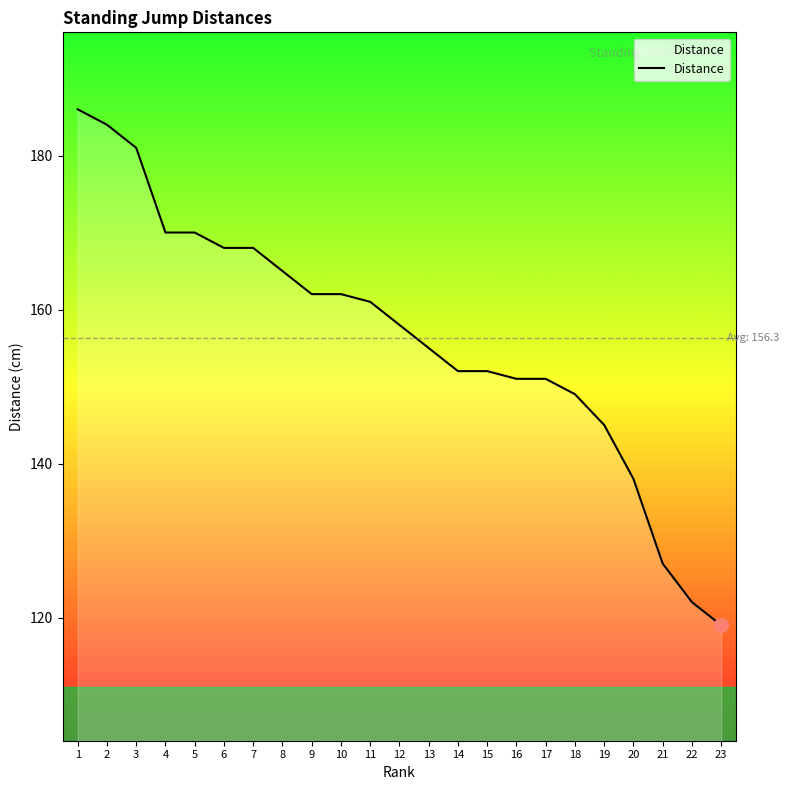

Is it true that the value at 4 is 170?

True